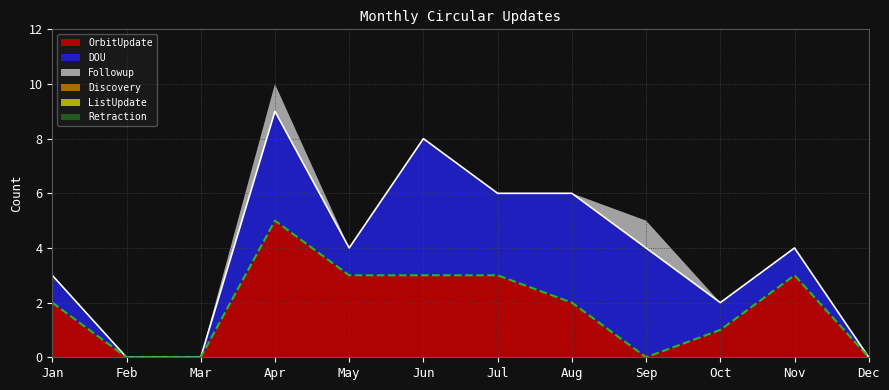

How many distinct data groups are displayed?

6